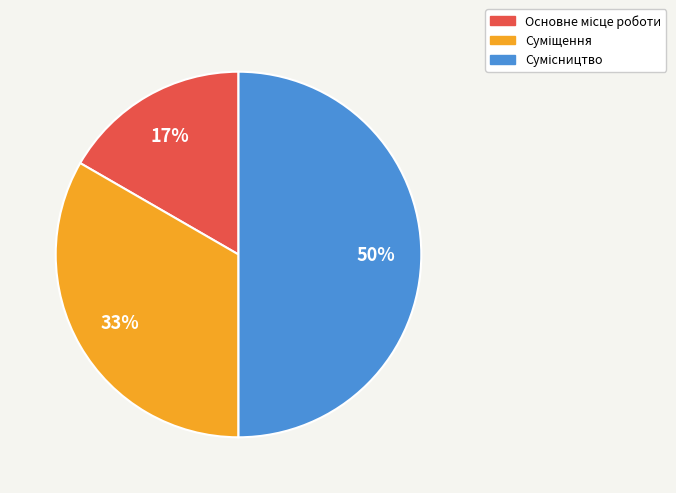

To the nearest percent, what is the average slice percentage?

33%